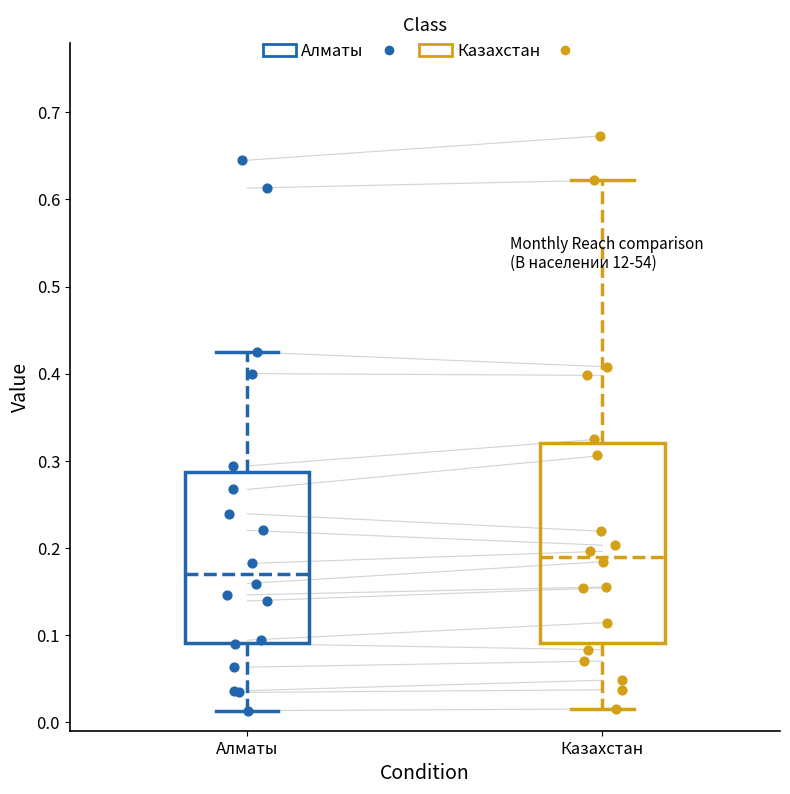

Reading left to right, transcribe this box plot: for each box, give where its median line is, the range the box spans, and where its two whiskers end, as read against the y-axis. The values are not printed on the chart, so give them approximately, as read against the axis.

Алматы: median 0.17, box 0.09 to 0.29, whiskers 0.01 to 0.43
Казахстан: median 0.19, box 0.09 to 0.32, whiskers 0.02 to 0.62